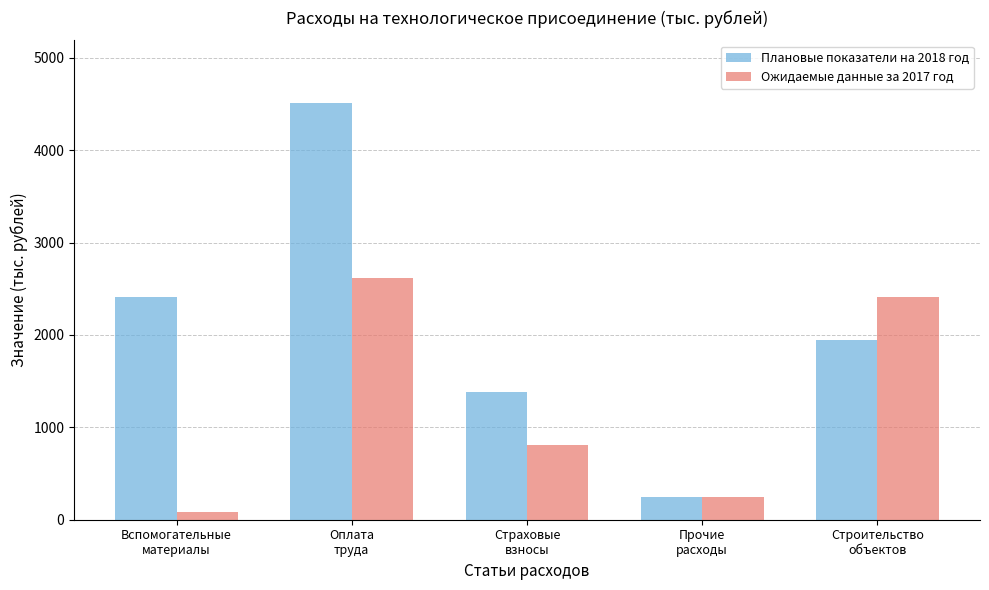

What is the sum of all Плановые показатели на 2018 год values?

10494.6